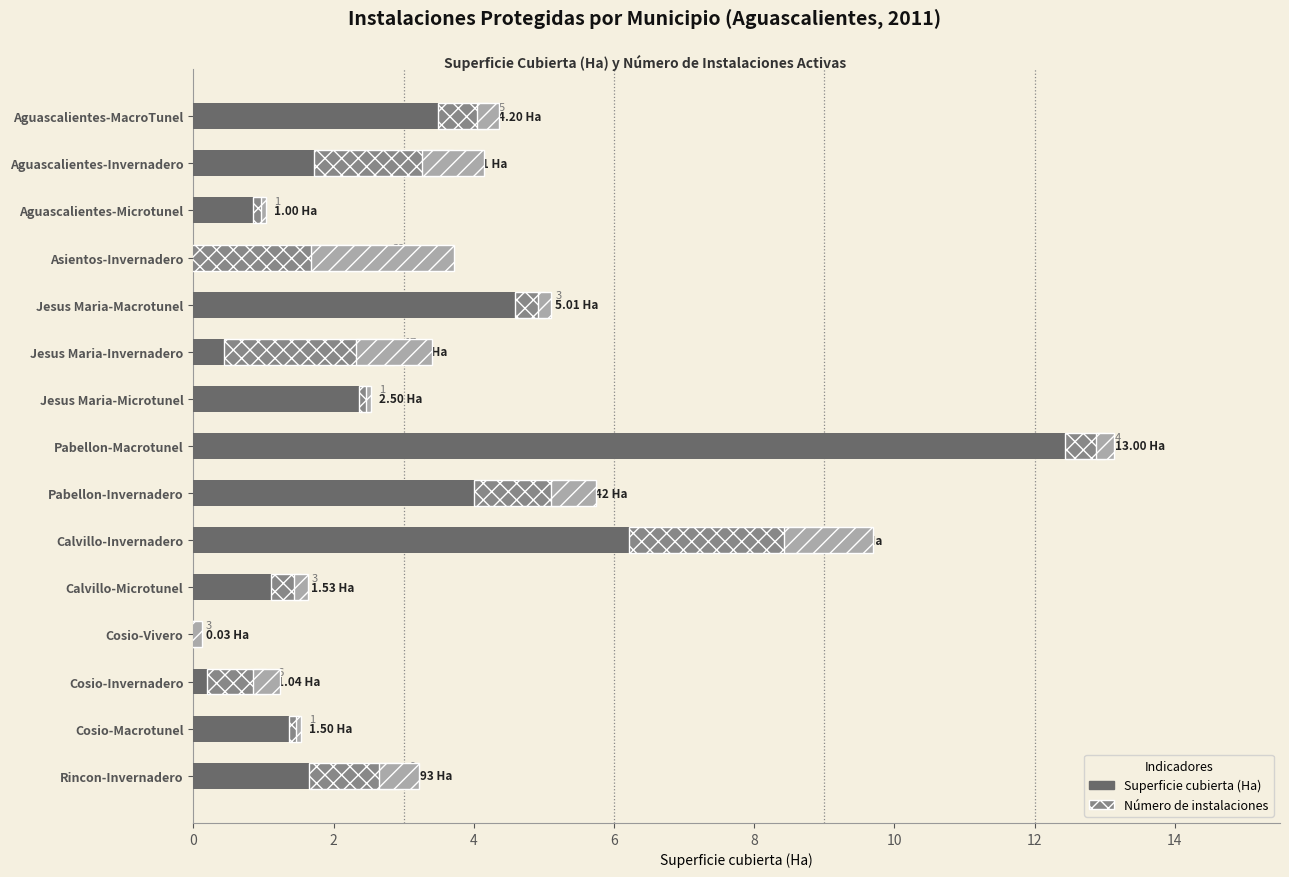

What is the highest value of the Superficie cubierta (Ha) series?

13.0